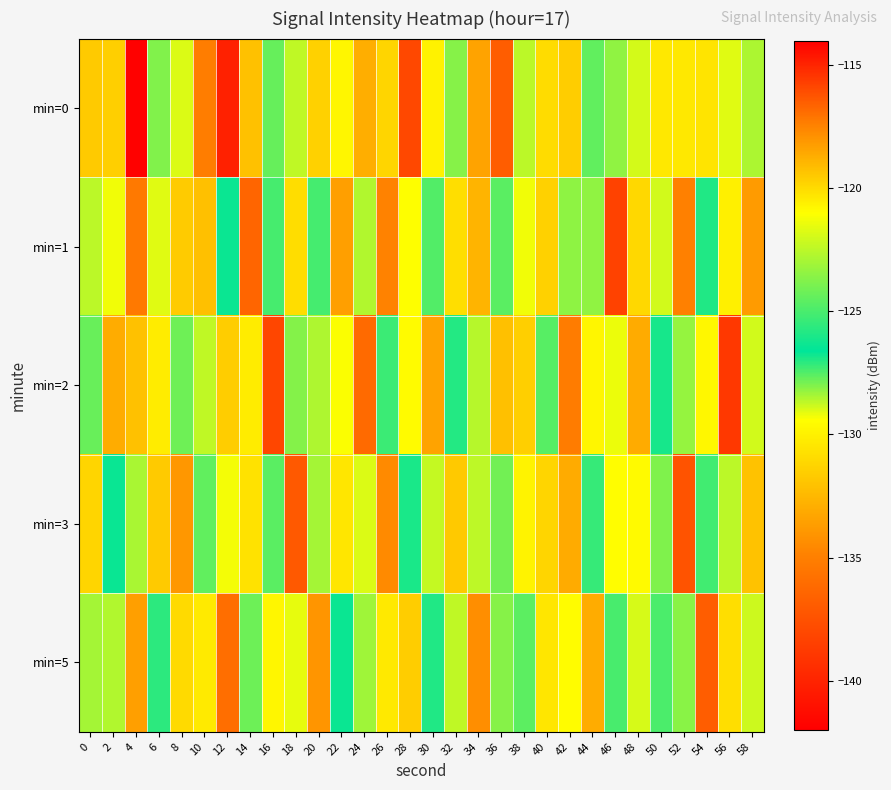

Rank the series at 16 from lowest to highest value.

min=5, min=3, min=1, min=0, min=2